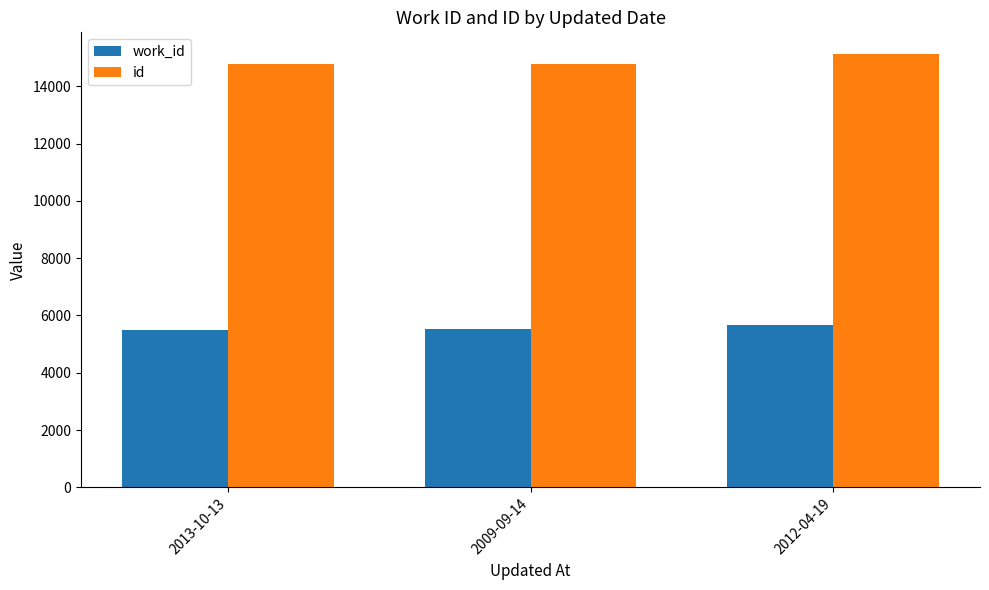

Are the bars horizontal?

No